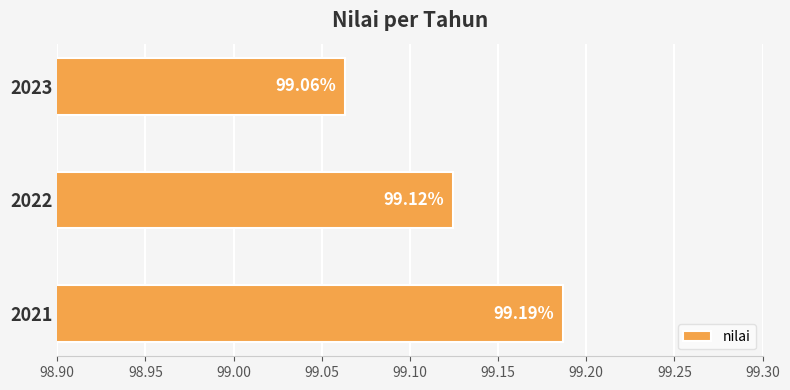

Rank the categories by value from highest to lowest.

2021, 2022, 2023